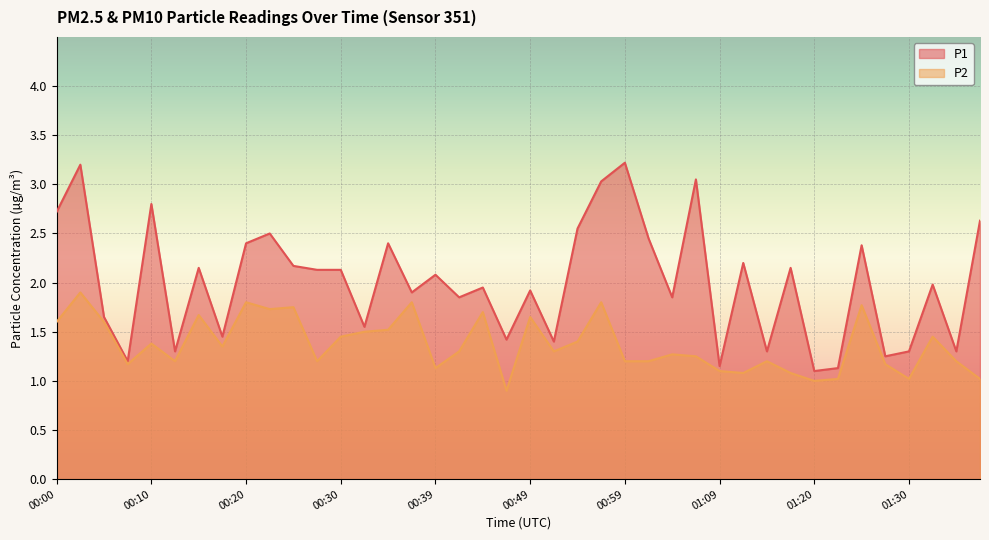

True or false: P1 and P2 cross at least once.

False